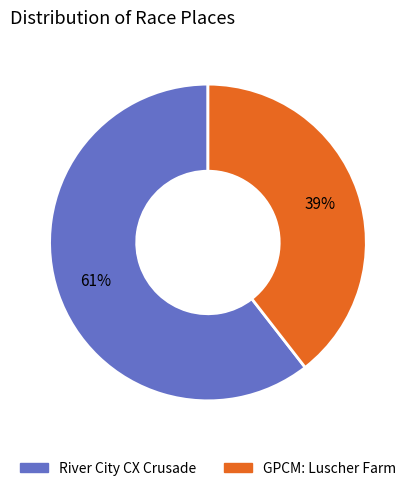

Is there any slice that represents more than half of the pie?

Yes